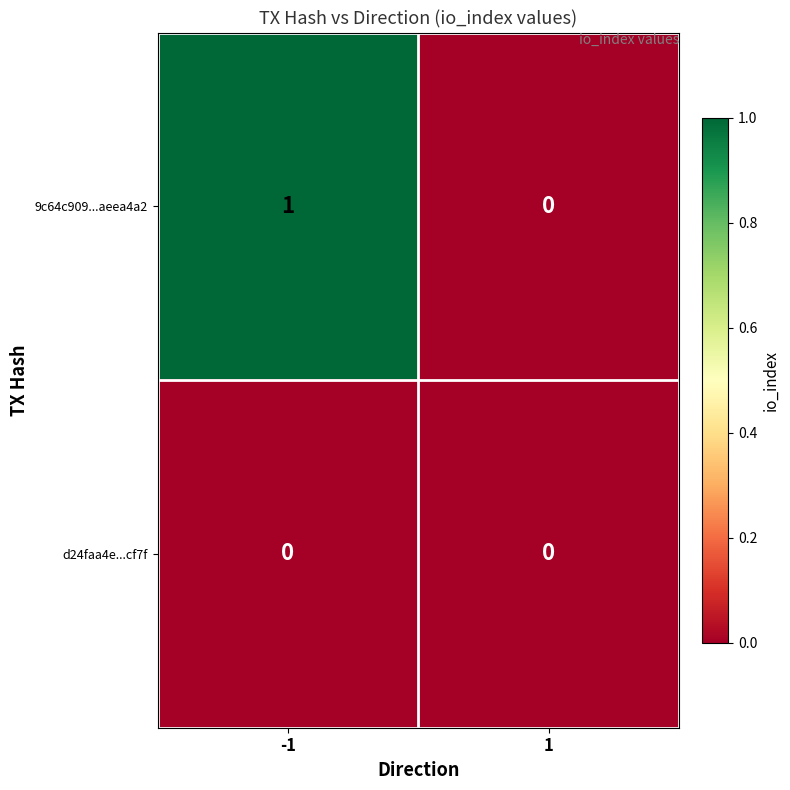

At which category does the chart reach its peak across all series?

-1